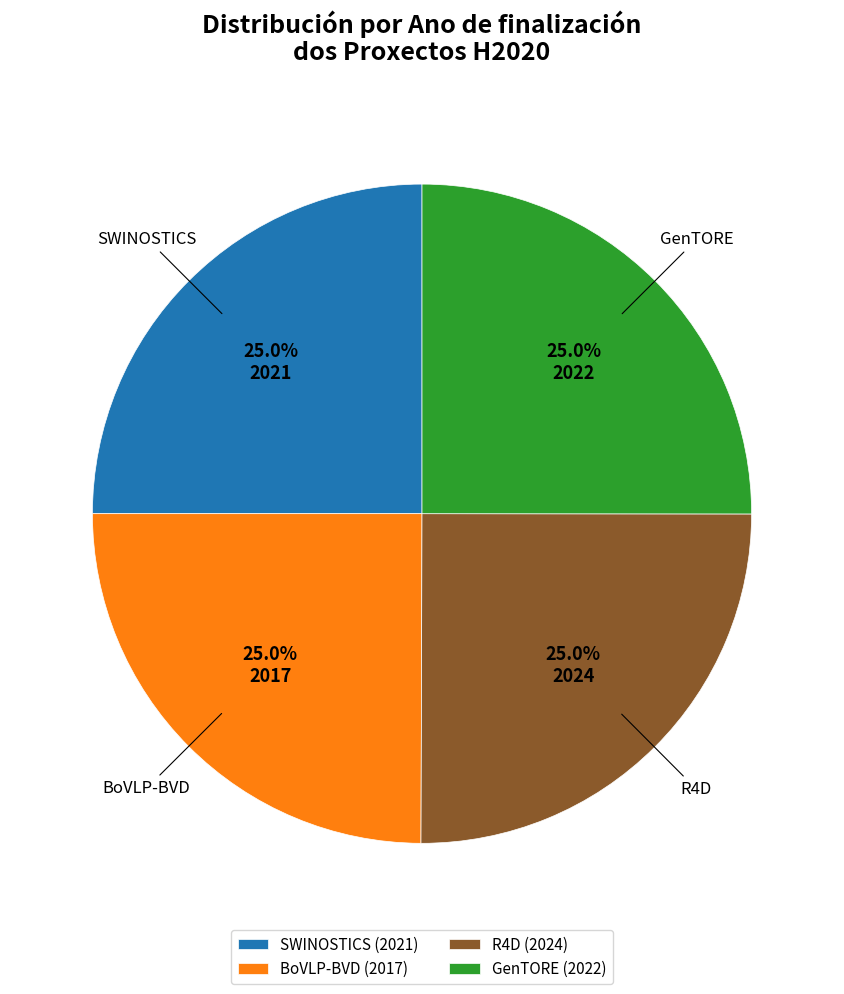

Count the number of slices in the pie.

4